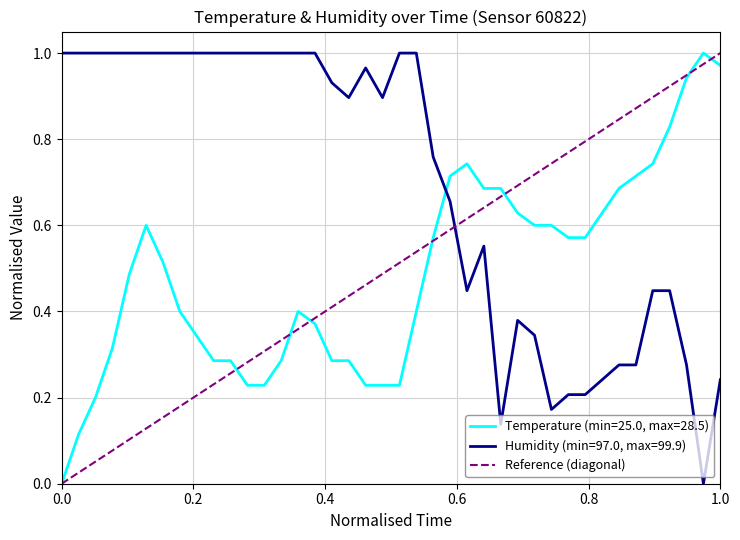

How many times do Humidity (min=97.0, max=99.9) and Temperature (min=25.0, max=28.5) cross each other?

1